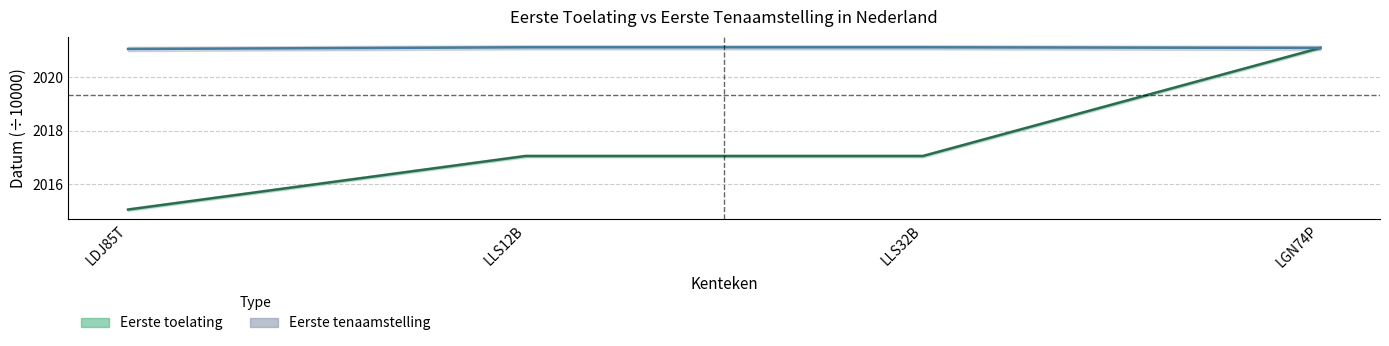

What position from the right is LLS32B?

2